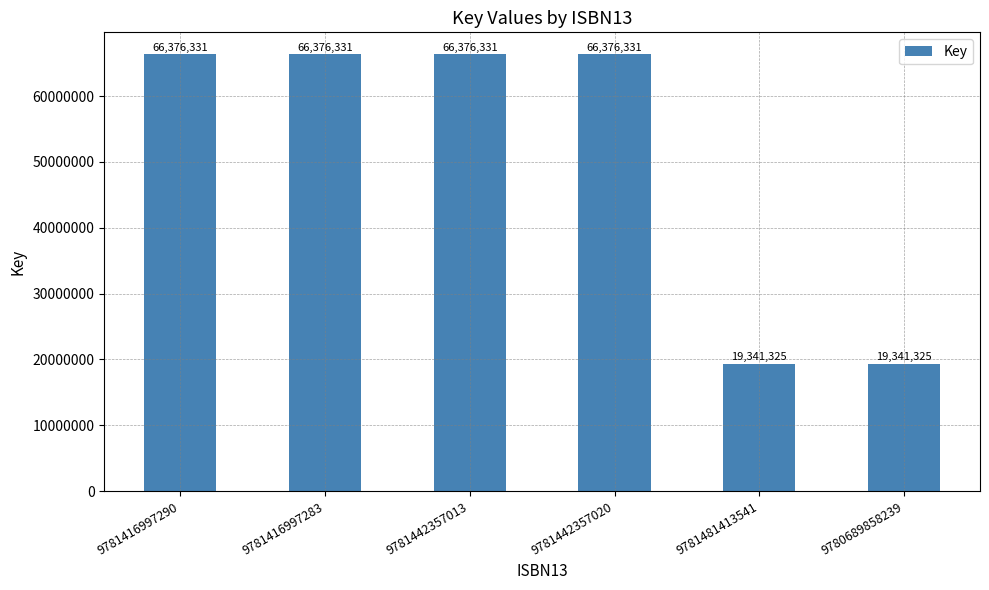

Reading left to right, what are all the values shown in this chart?

66376331	66376331	66376331	66376331	19341325	19341325